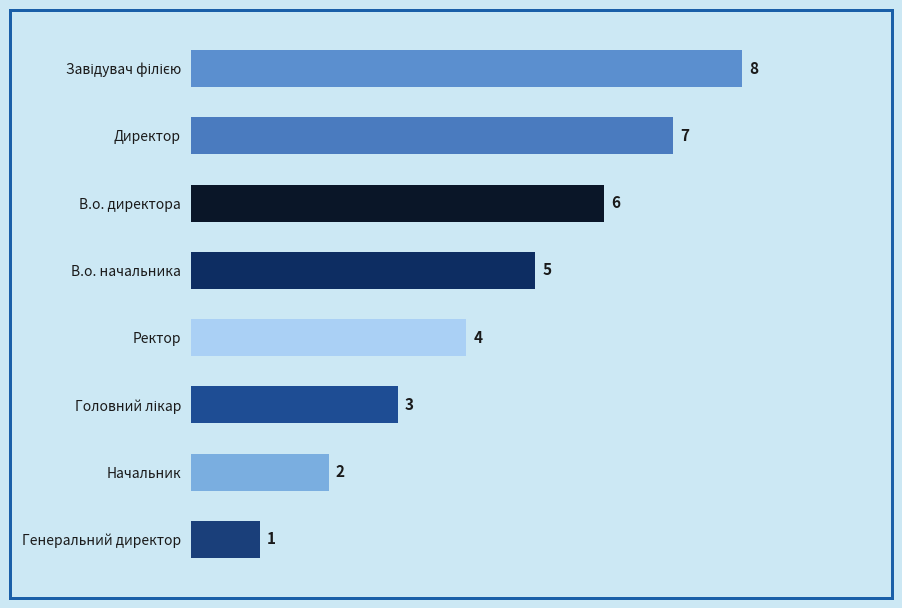

The value at Ректор is 4. True or false?

True